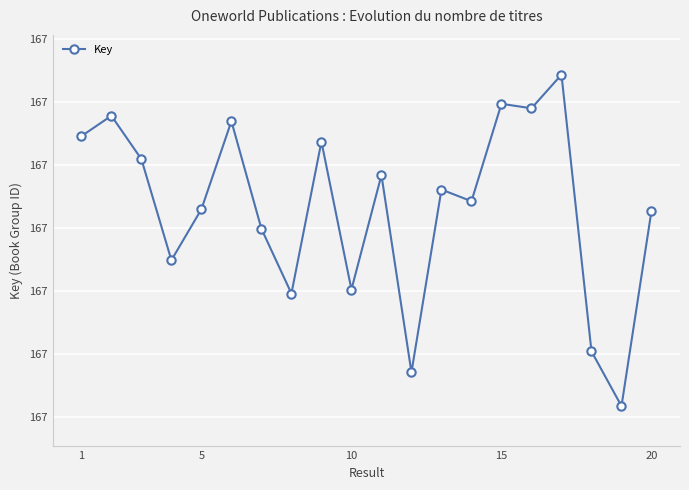

How many points are lower than both their immediate neighbors (excluding endpoints)?

7